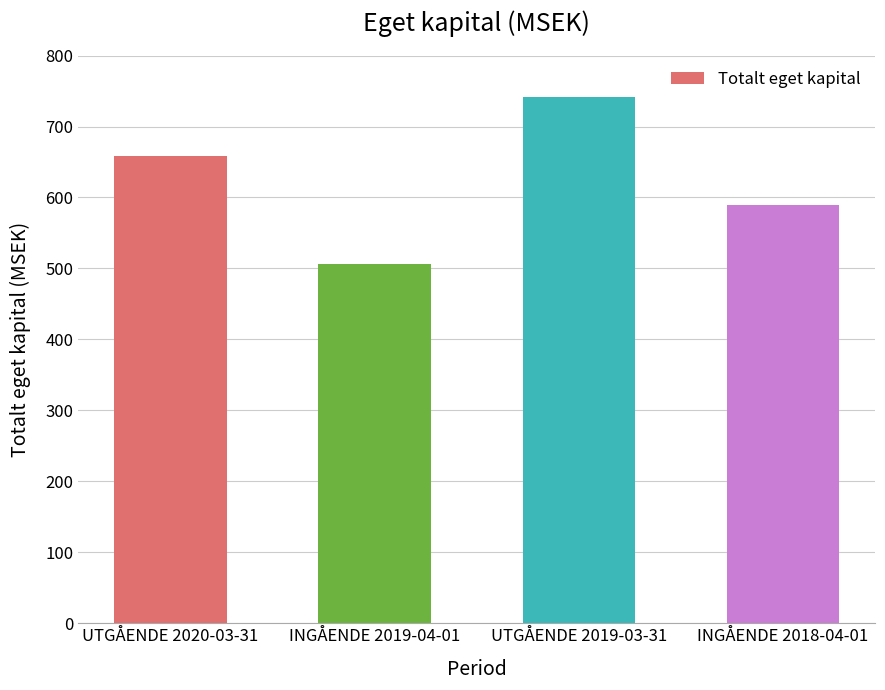

True or false: the data shows 1150 at UTGÅENDE 2019-03-31.

False